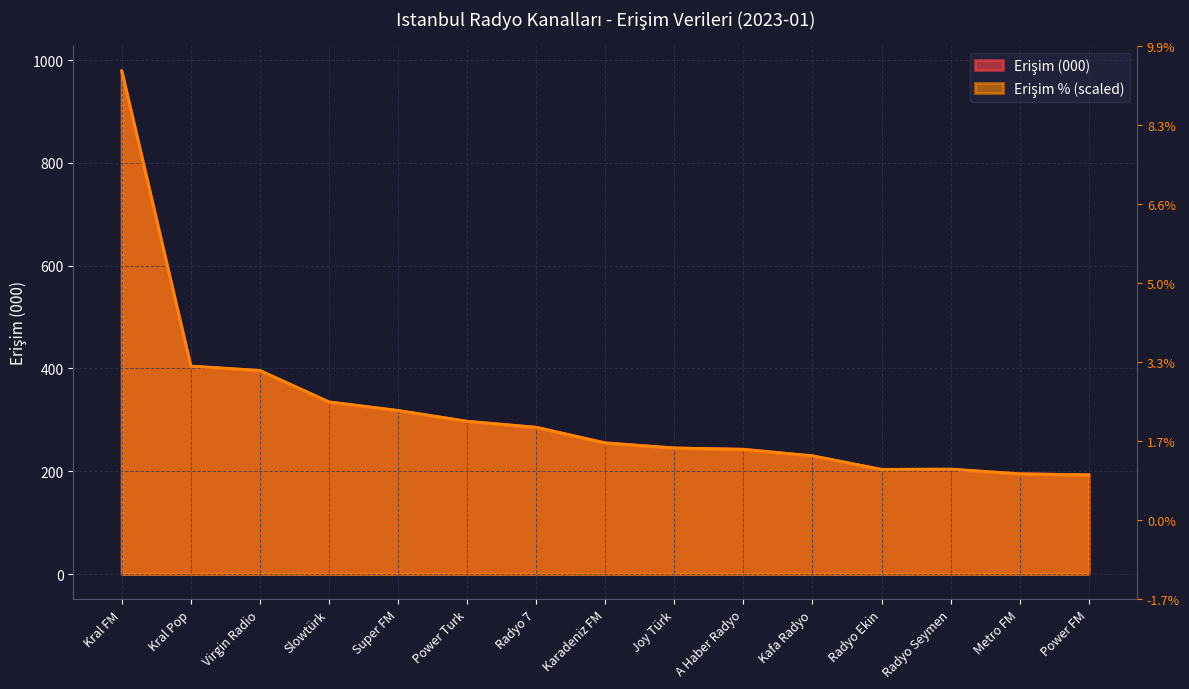

Rank the categories by Erişim (000) value from lowest to highest.

Power FM, Metro FM, Radyo Seymen, Radyo Ekin, Kafa Radyo, A Haber Radyo, Joy Türk, Karadeniz FM, Radyo 7, Power Turk, Super FM, Slowtürk, Virgin Radio, Kral Pop, Kral FM